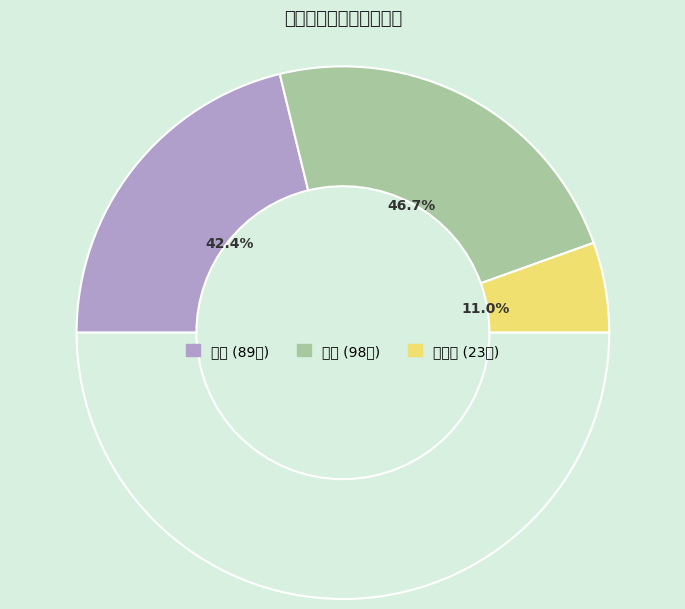

Is the sum of 乡镇级 and 县级 greater than half?

Yes